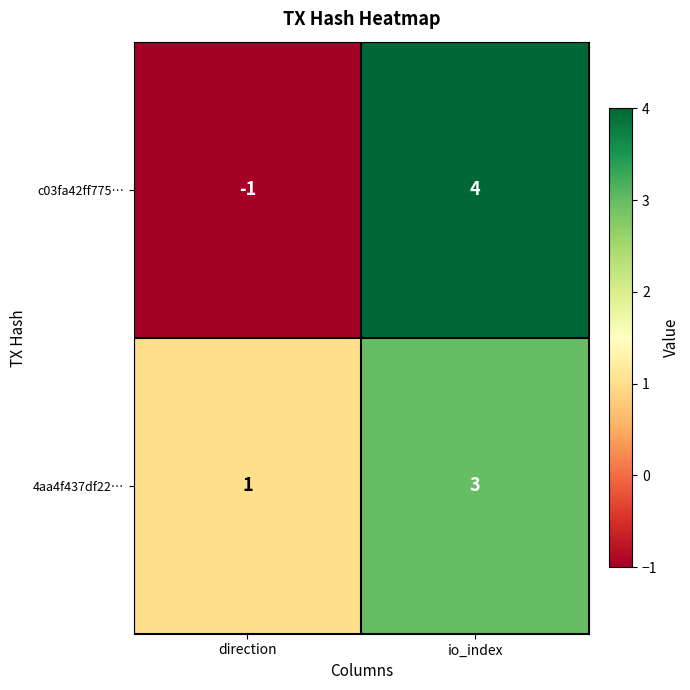

Which series changed the most between direction and io_index?

c03fa42ff775…